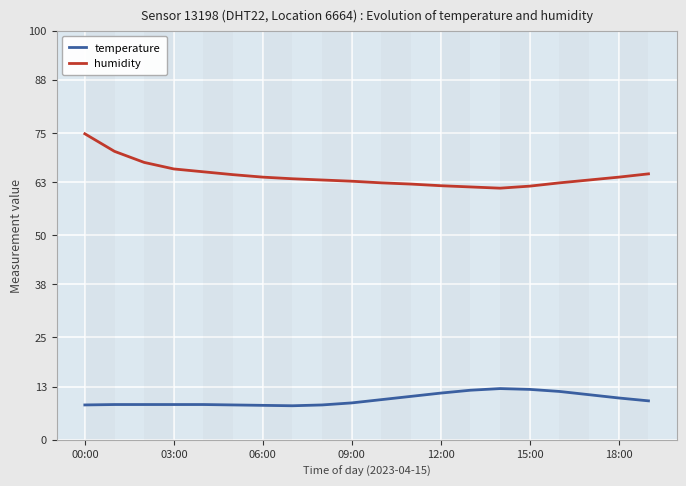

What is the difference between the maximum and minimum values in the humidity series?

13.3